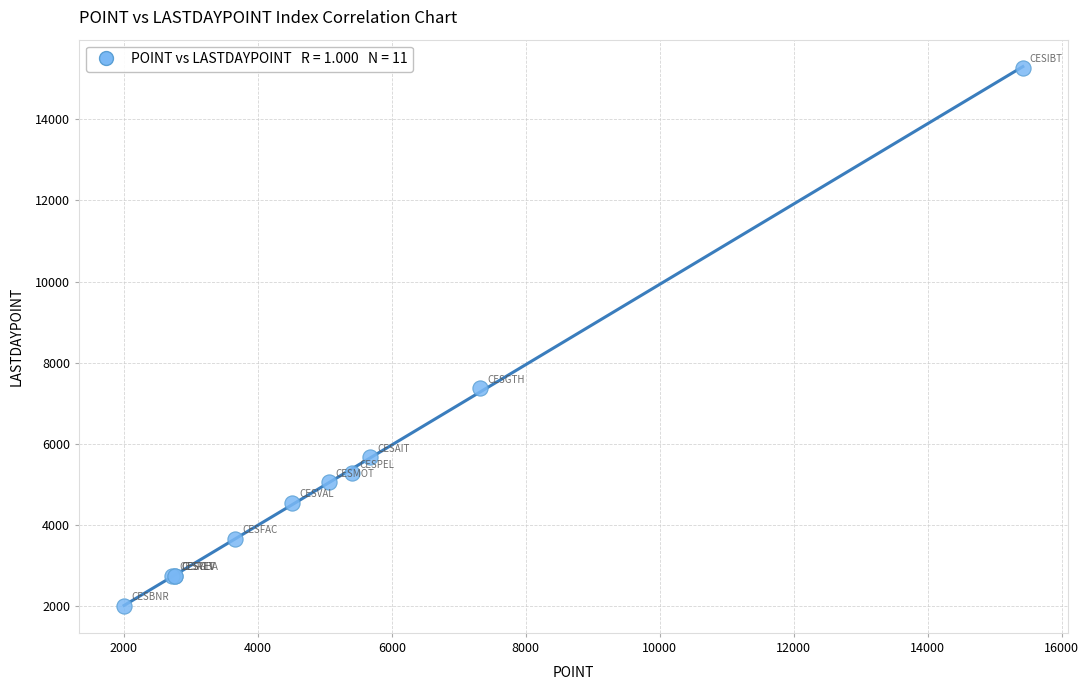

What Y value in the scatter plot is closest to 8639?

7373.5